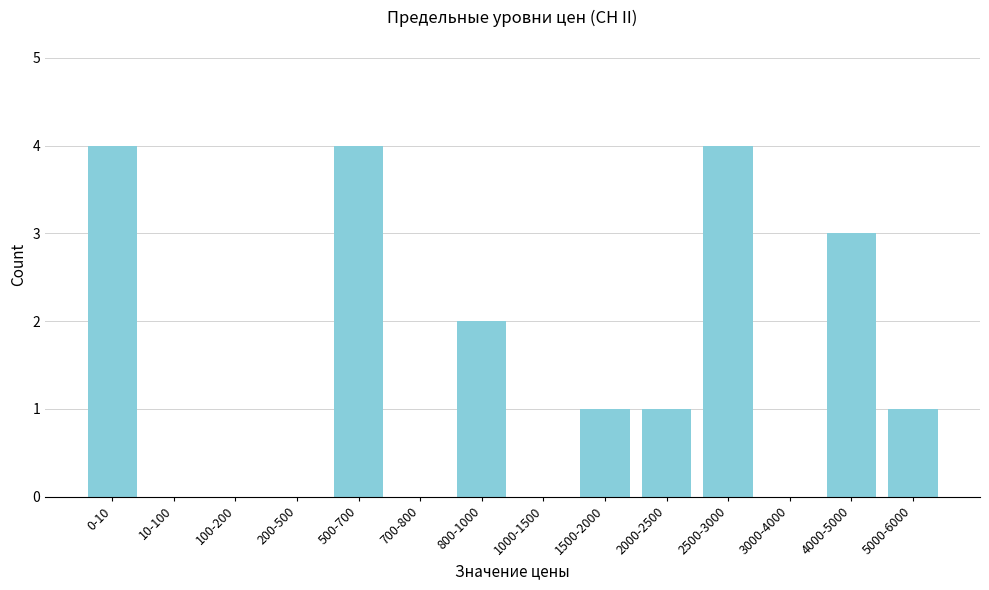

Reading left to right, list all the values displayed in this chart.

0-10=4	10-100=0	100-200=0	200-500=0	500-700=4	700-800=0	800-1000=2	1000-1500=0	1500-2000=1	2000-2500=1	2500-3000=4	3000-4000=0	4000-5000=3	5000-6000=1